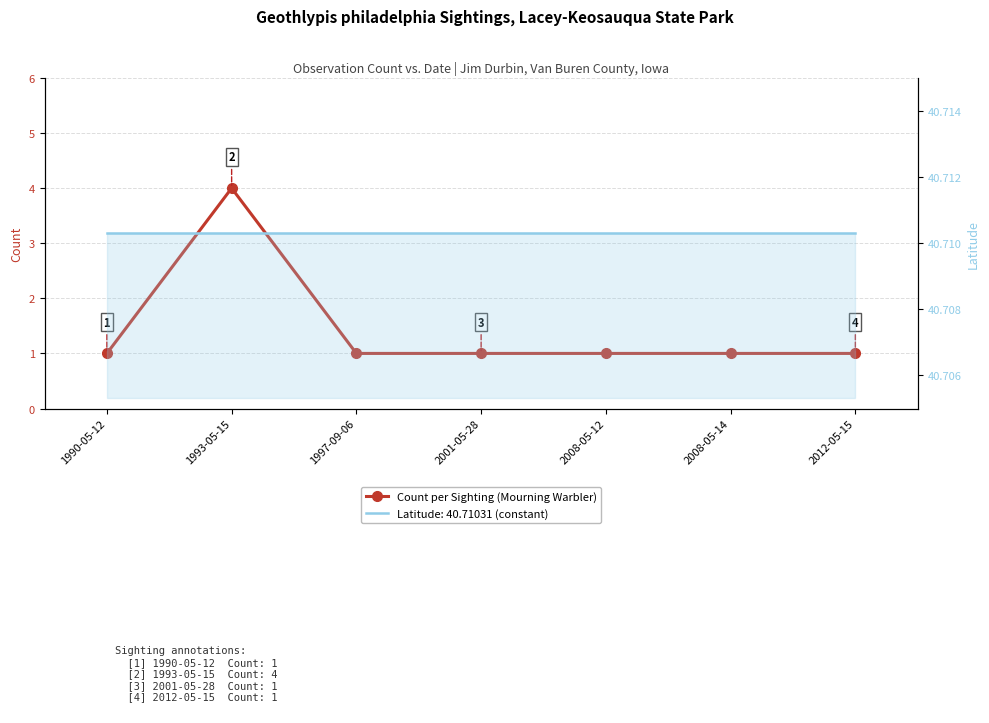

What is the value of the 4th point from the left?

1